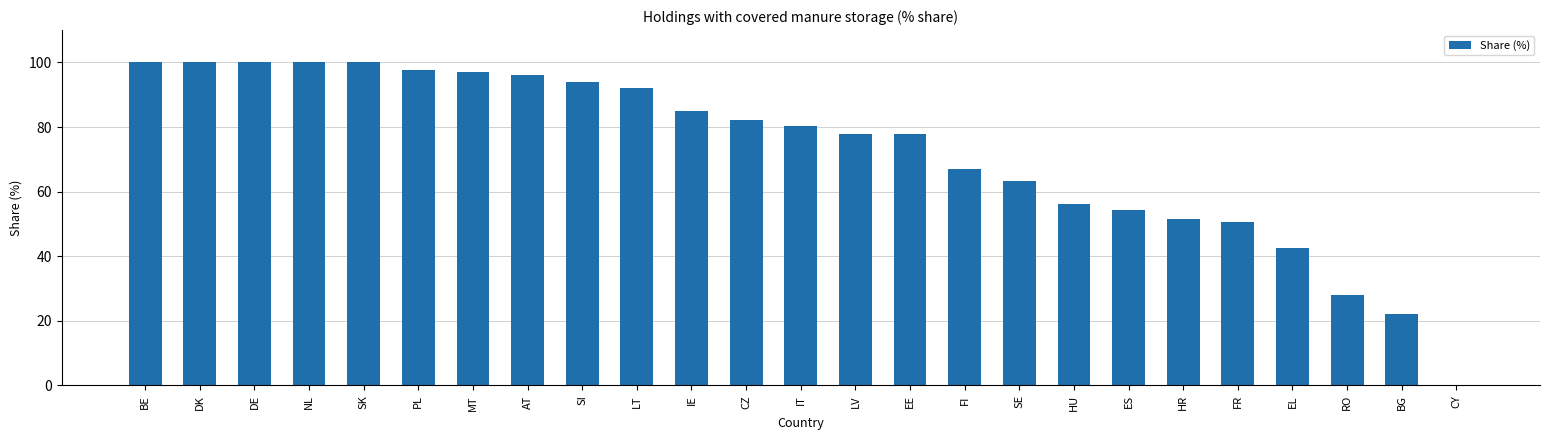

What is the sum of all values?

1815.1